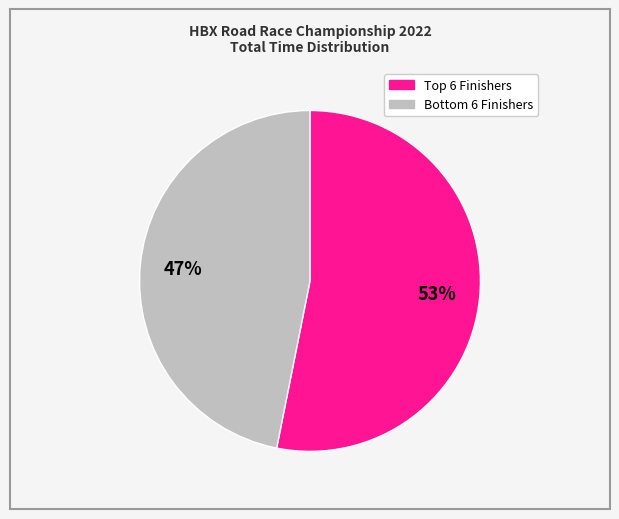

To the nearest percent, what is the average slice percentage?

50%